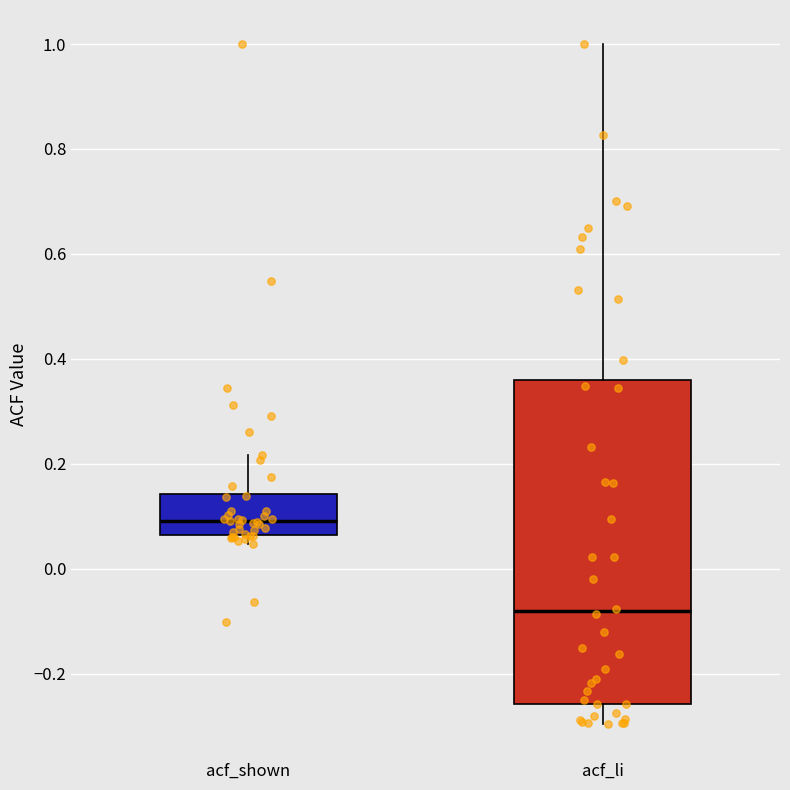

Reading left to right, transcribe this box plot: for each box, give where its median line is, the range the box spans, and where its two whiskers end, as read against the y-axis. The values are not printed on the chart, so give them approximately, as read against the axis.

acf_shown: median 0.10, box 0.06 to 0.14, whiskers 0.04 to 0.22
acf_li: median -0.08, box -0.26 to 0.36, whiskers -0.30 to 1.00